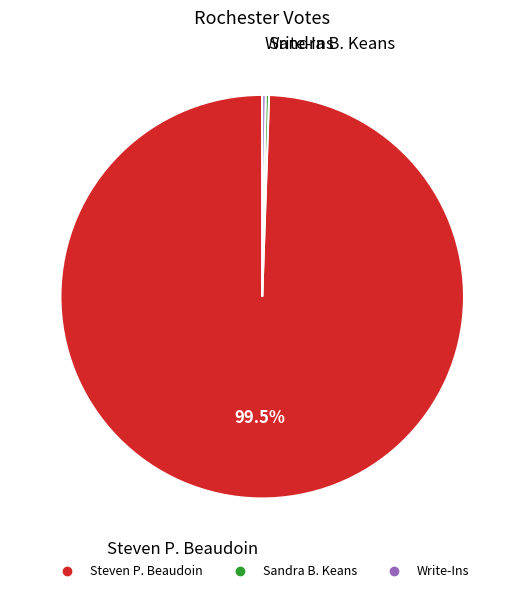

Which slice is the largest?

Steven P. Beaudoin